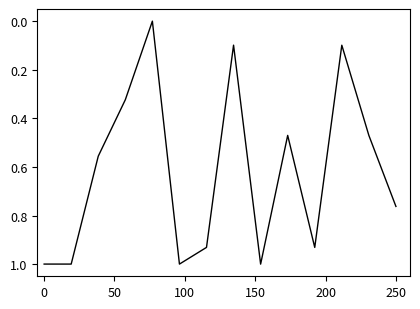

What is the difference between the maximum and minimum values?

1.0